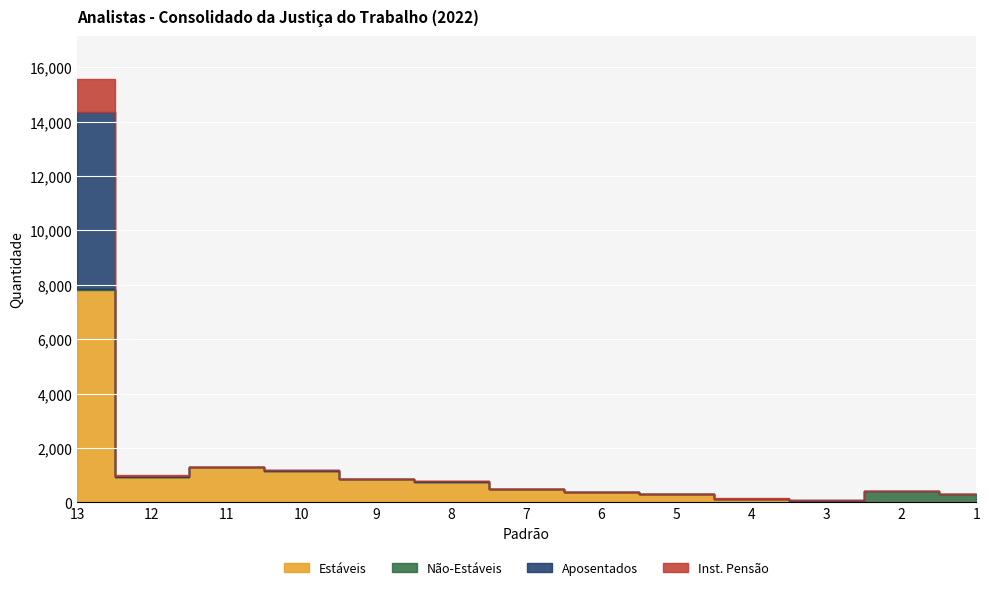

What is the sum of all Inst. Pensão values?

1277